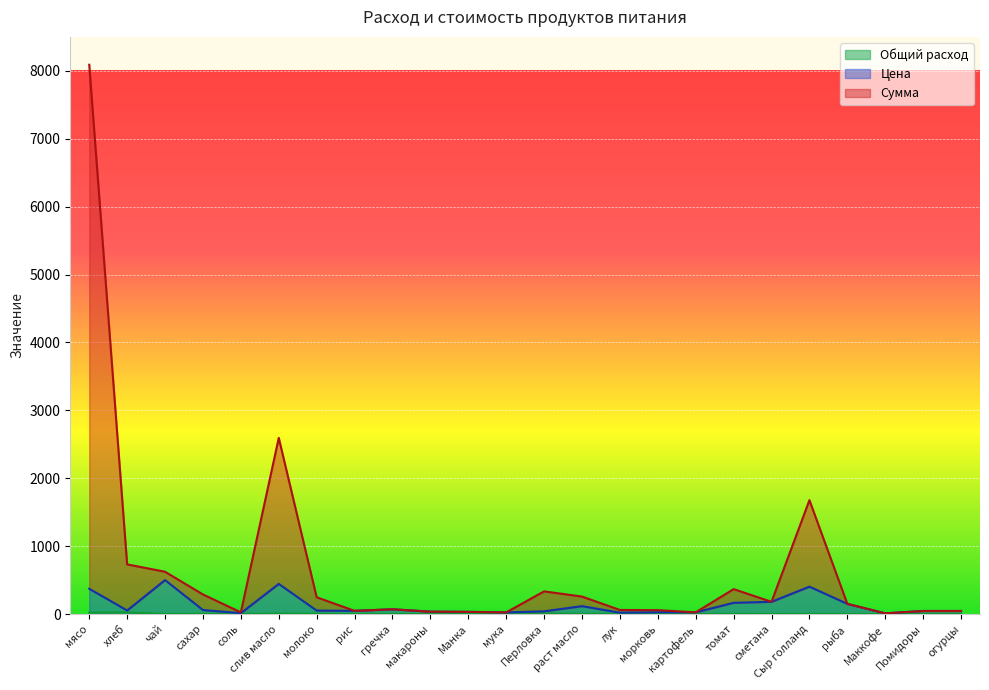

Which series has the widest spread of values?

Сумма